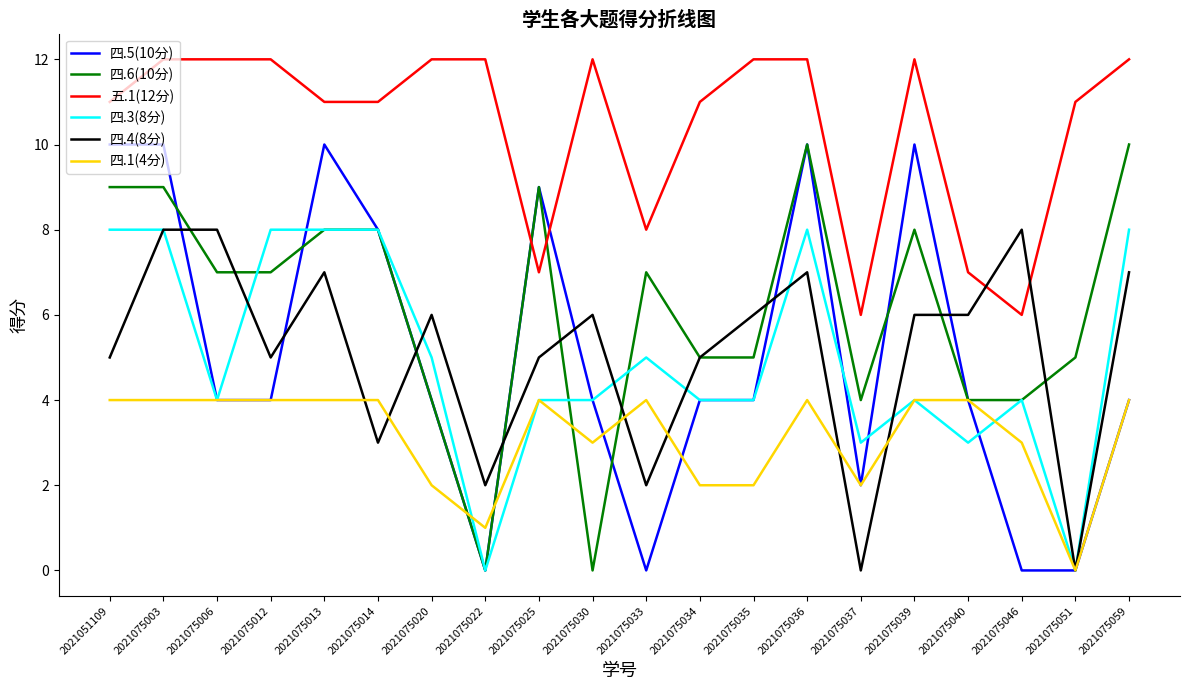

Is the value of 五.1(12分) at 2021075039 greater than the value of 四.4(8分) at 2021075040?

Yes